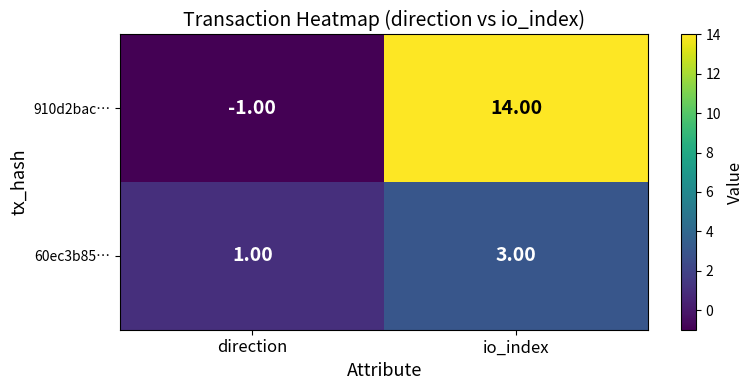

Between direction and io_index, which series saw the biggest shift?

910d2bac…